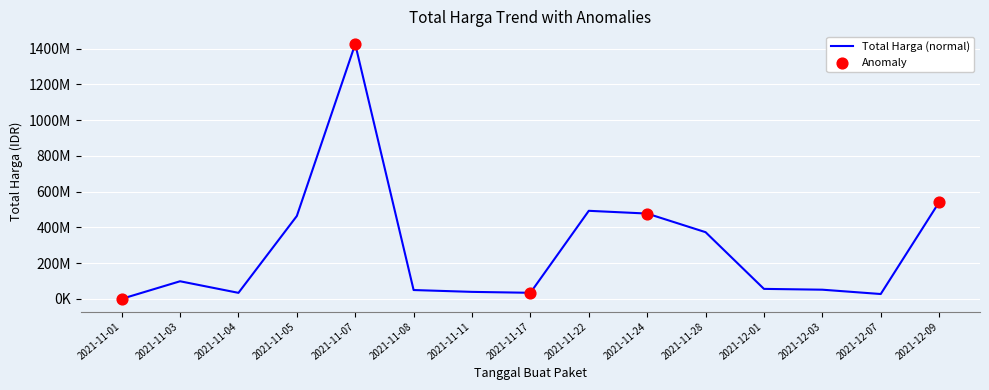

Between 2021-11-08 and 2021-12-07, which is larger?

2021-11-08